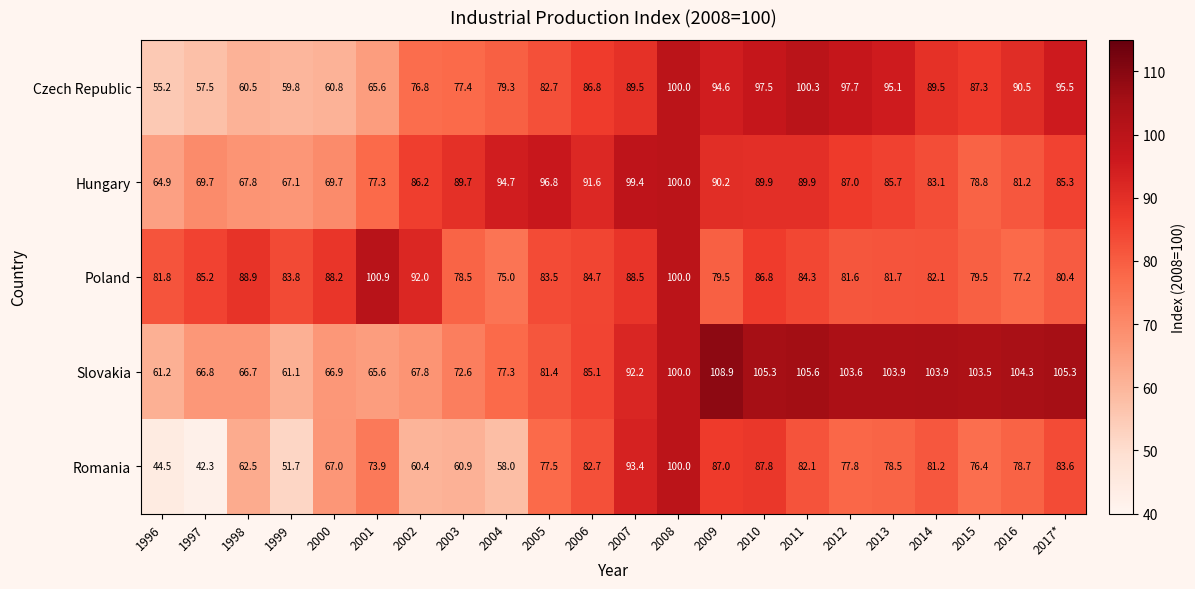

Rank the series at 1998 from highest to lowest value.

Poland, Hungary, Slovakia, Romania, Czech Republic